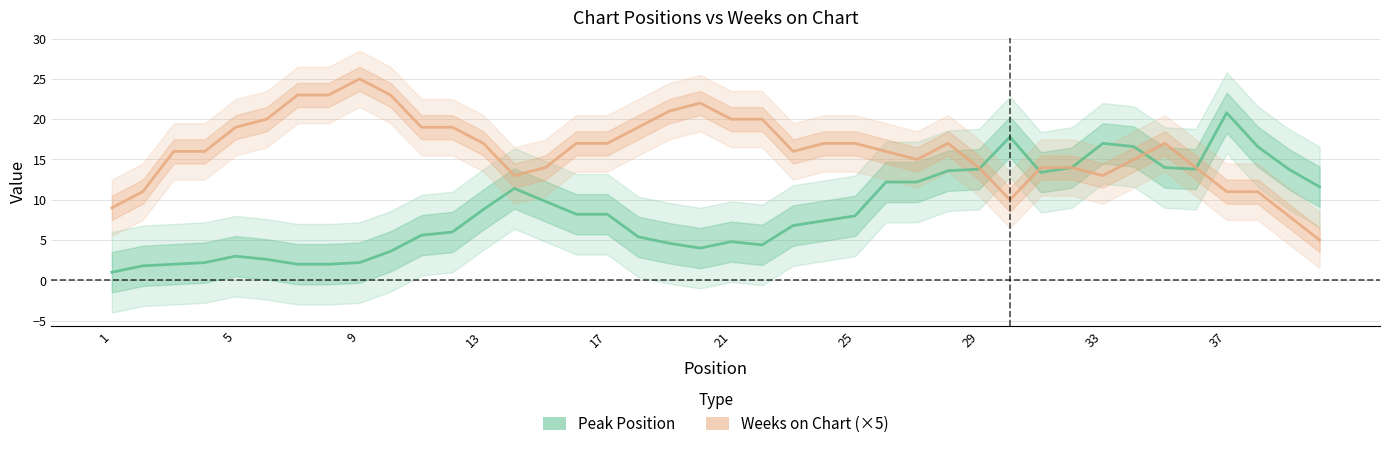

List the series in order of their peak value, lowest first.

Peak Position, Weeks on Chart (×5)